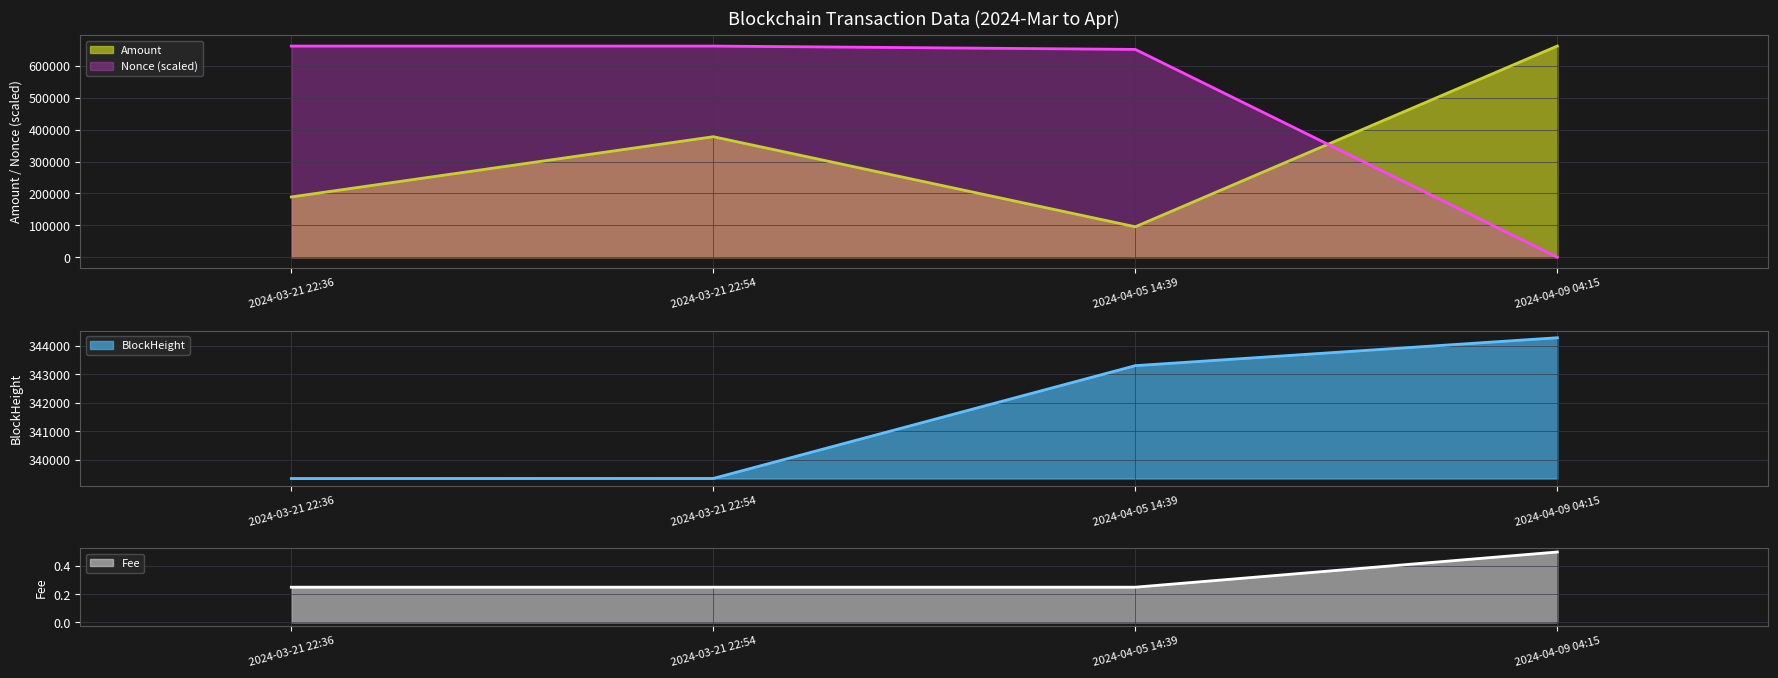

True or false: Fee and Amount intersect in this chart.

False